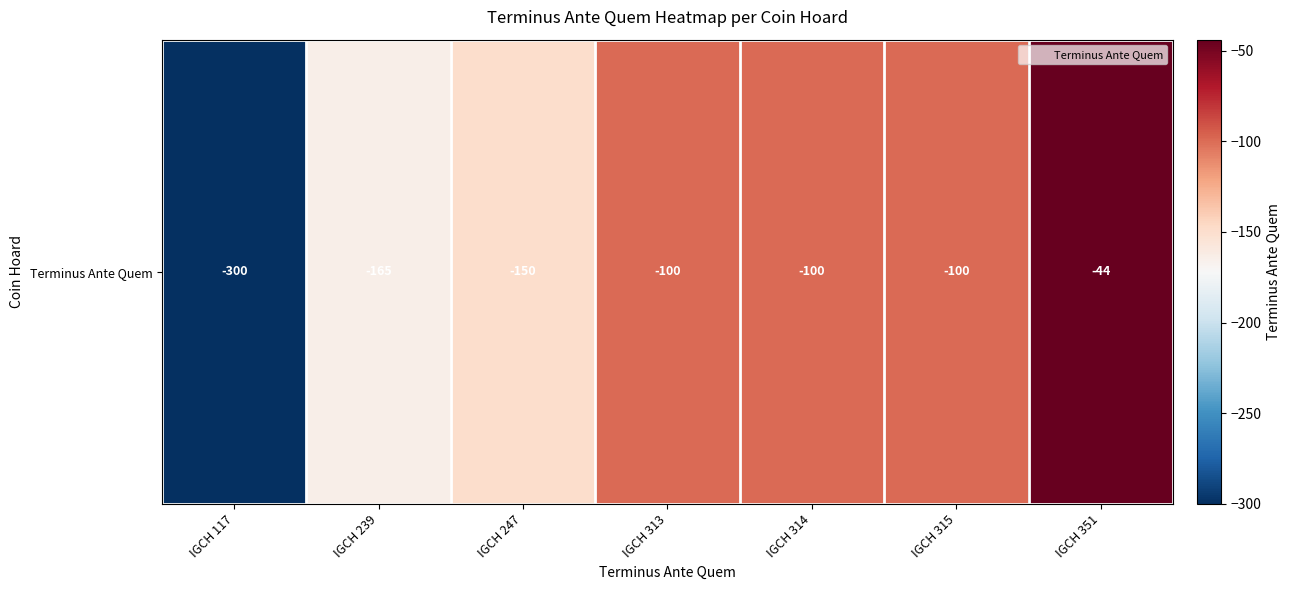

What is the change in value from IGCH 117 to IGCH 239?

+135